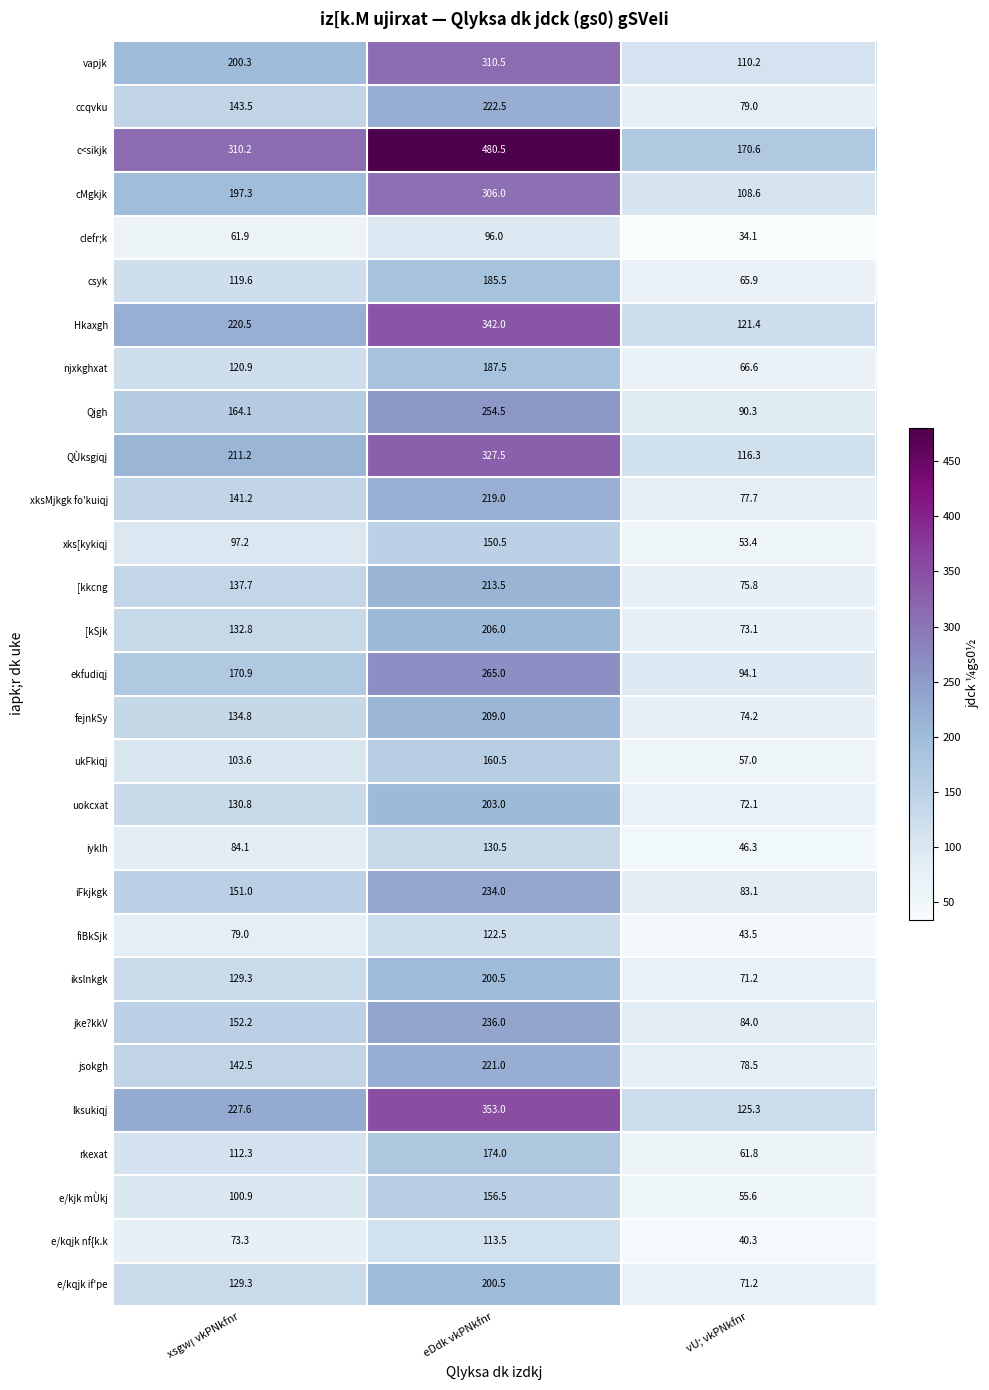

What is the difference between the highest and lowest values at xsgw¡ vkPNkfnr?

248.3